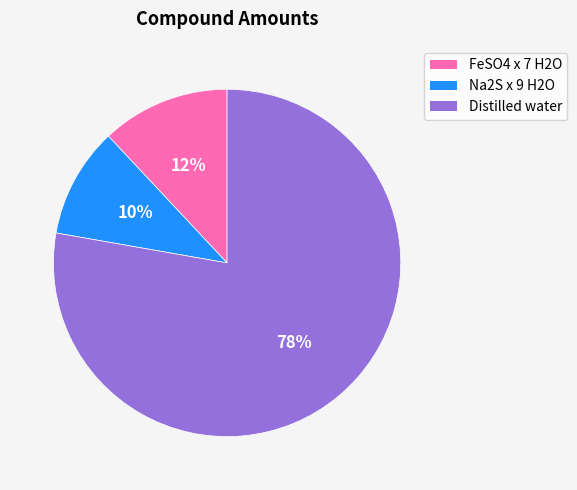

To the nearest percent, what is the difference between the Distilled water and FeSO4 x 7 H2O slice percentages?

66%